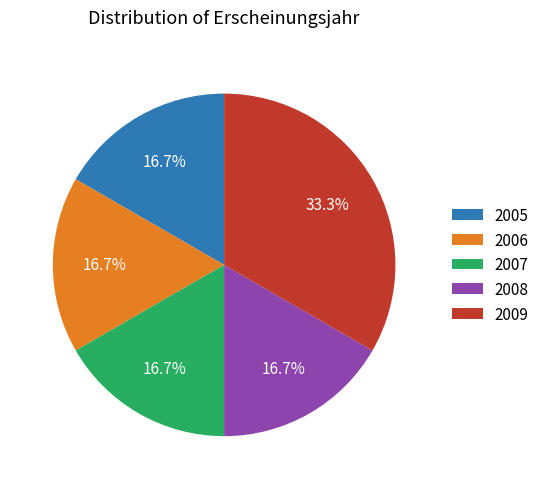

Do 2008 and 2005 together represent more than half of the pie?

No